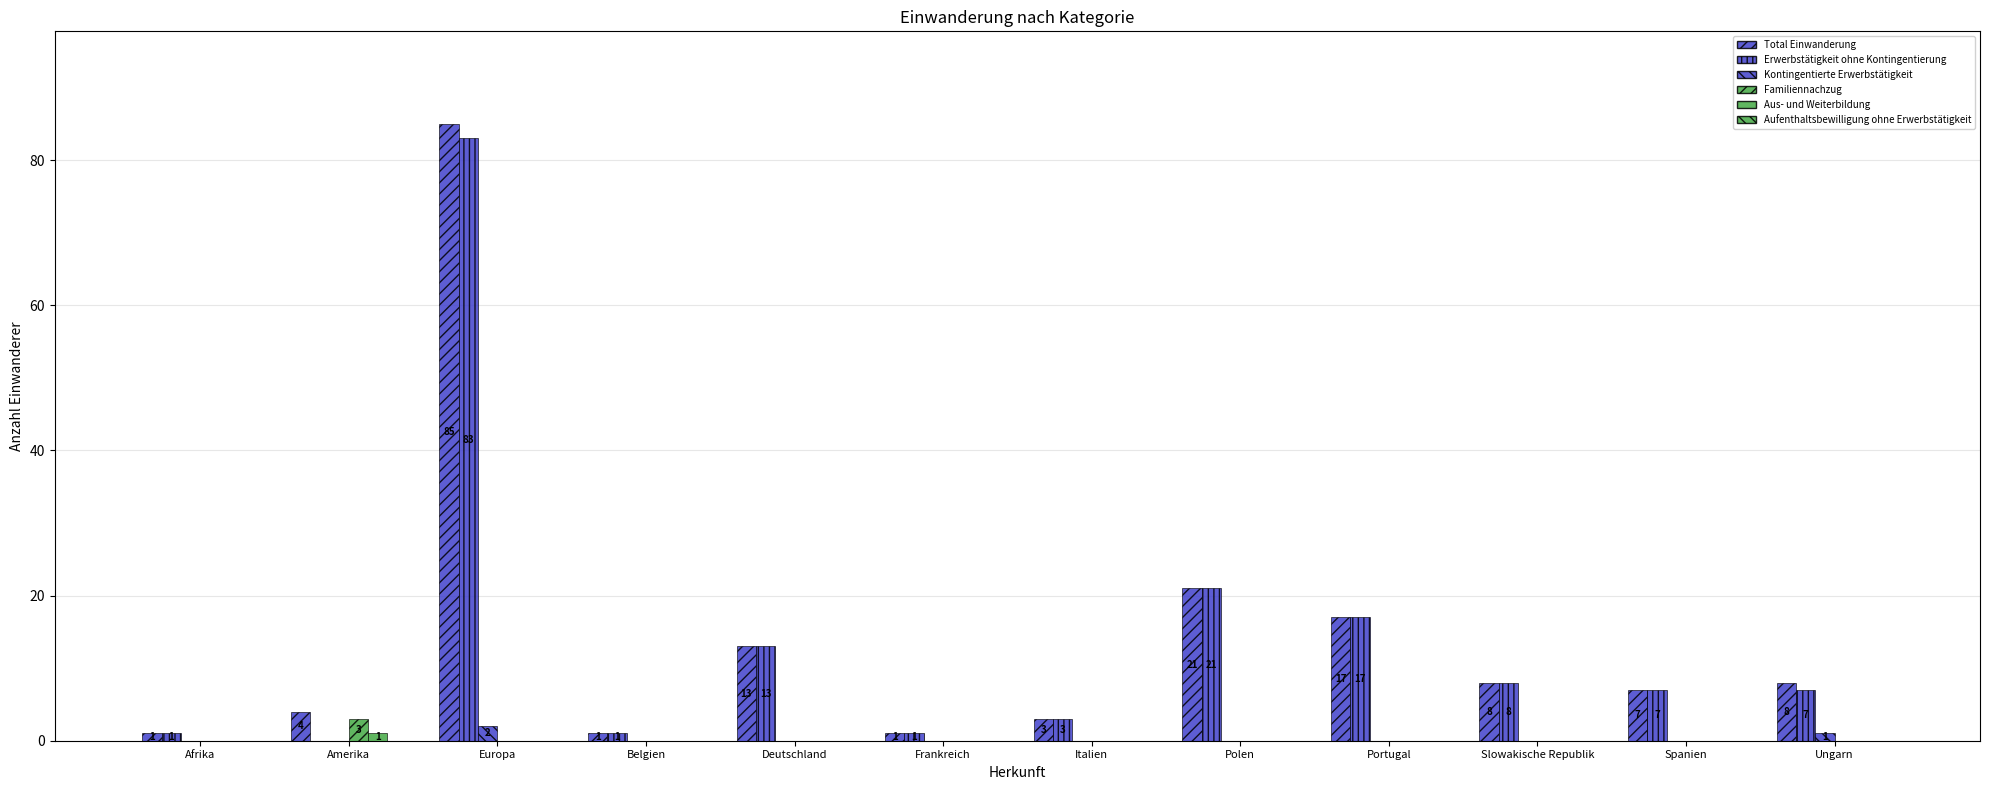

At Europa, list the series in order from largest to smallest.

Total Einwanderung, Erwerbstätigkeit ohne Kontingentierung, Kontingentierte Erwerbstätigkeit, Familiennachzug, Aus- und Weiterbildung, Aufenthaltsbewilligung ohne Erwerbstätigkeit